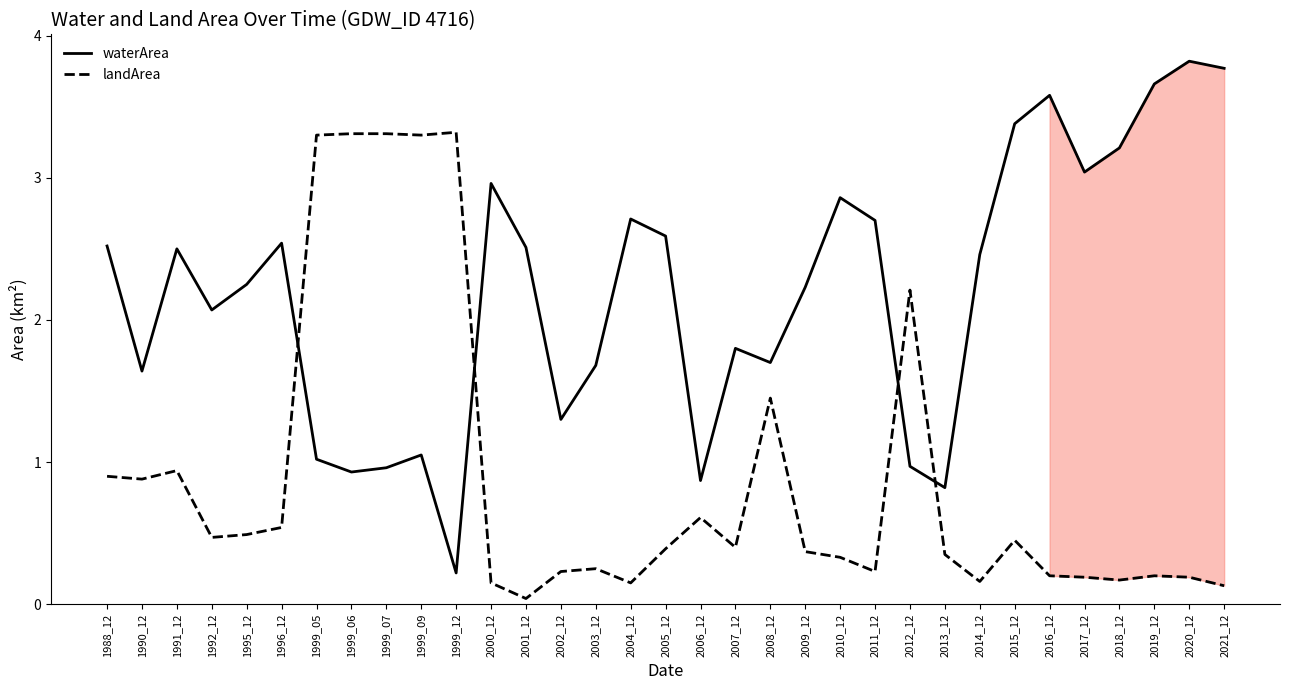

How many lines are shown in the chart?

2